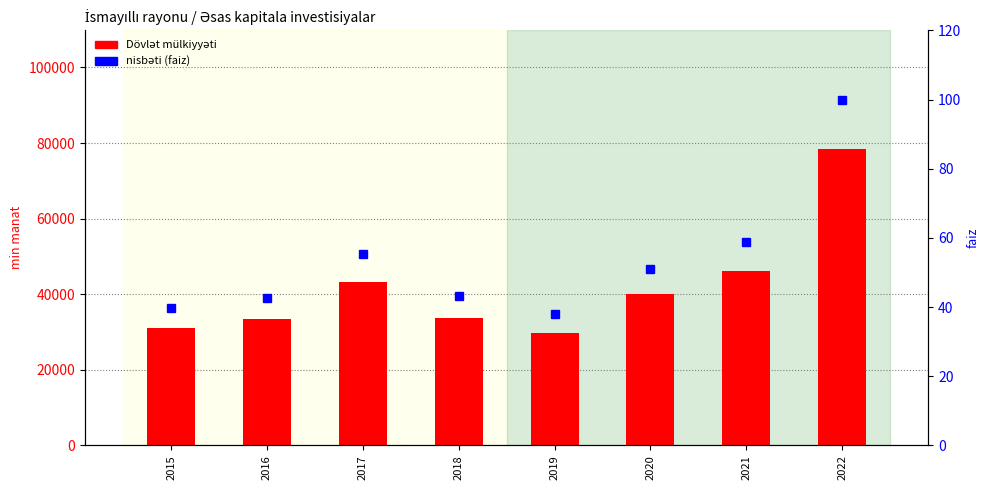

How many values in the nisbəti (faiz) series exceed 51?

4